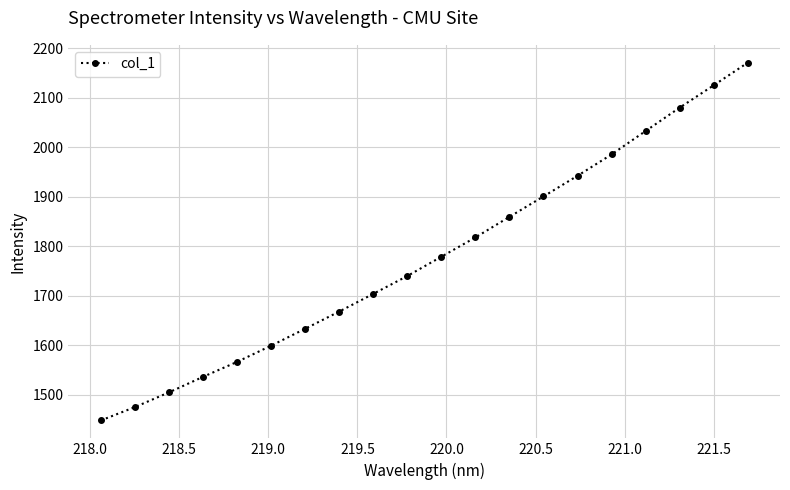

What is the average value?

1778.1